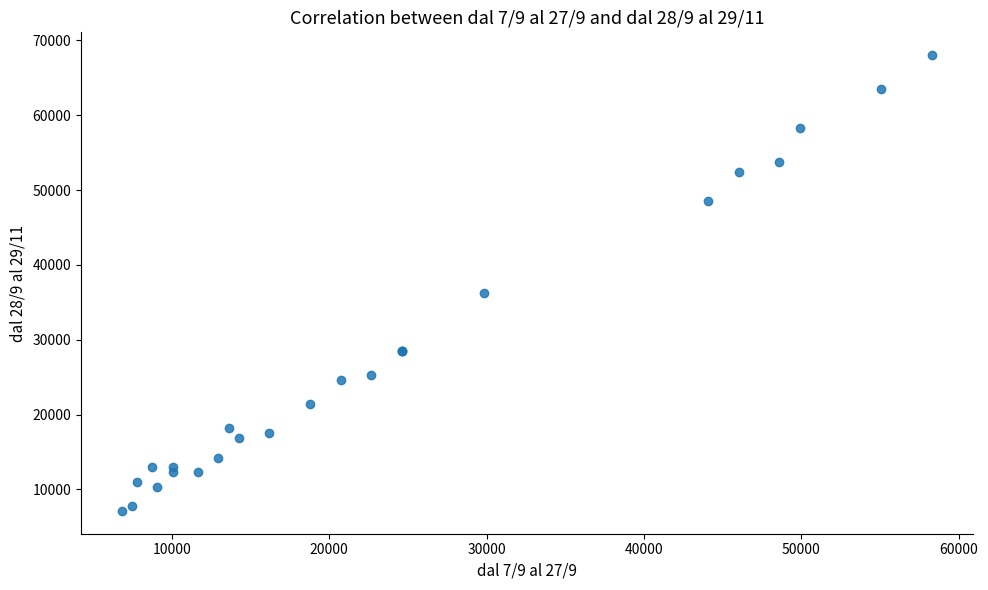

What Y value in the scatter plot is closest to 37584?

36288